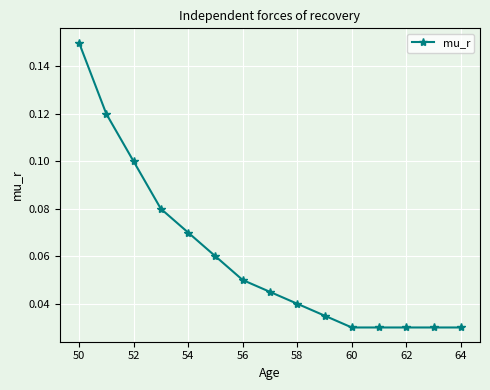

How many lines are shown in the chart?

1